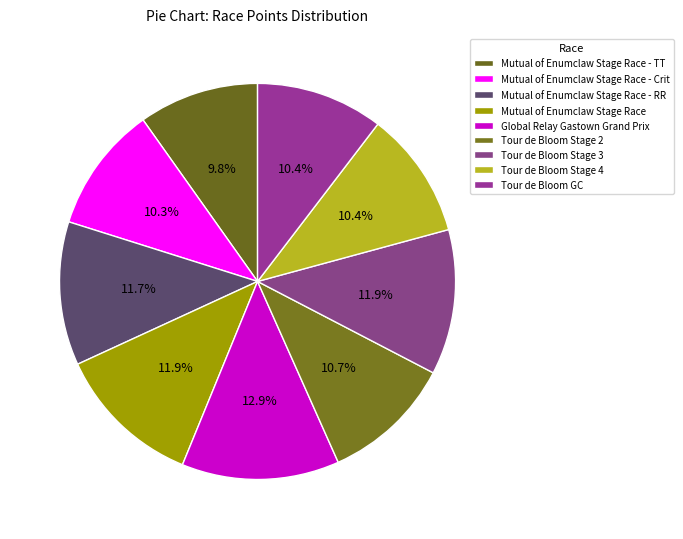

To the nearest percent, what portion does Mutual of Enumclaw Stage Race - Crit represent?

10%